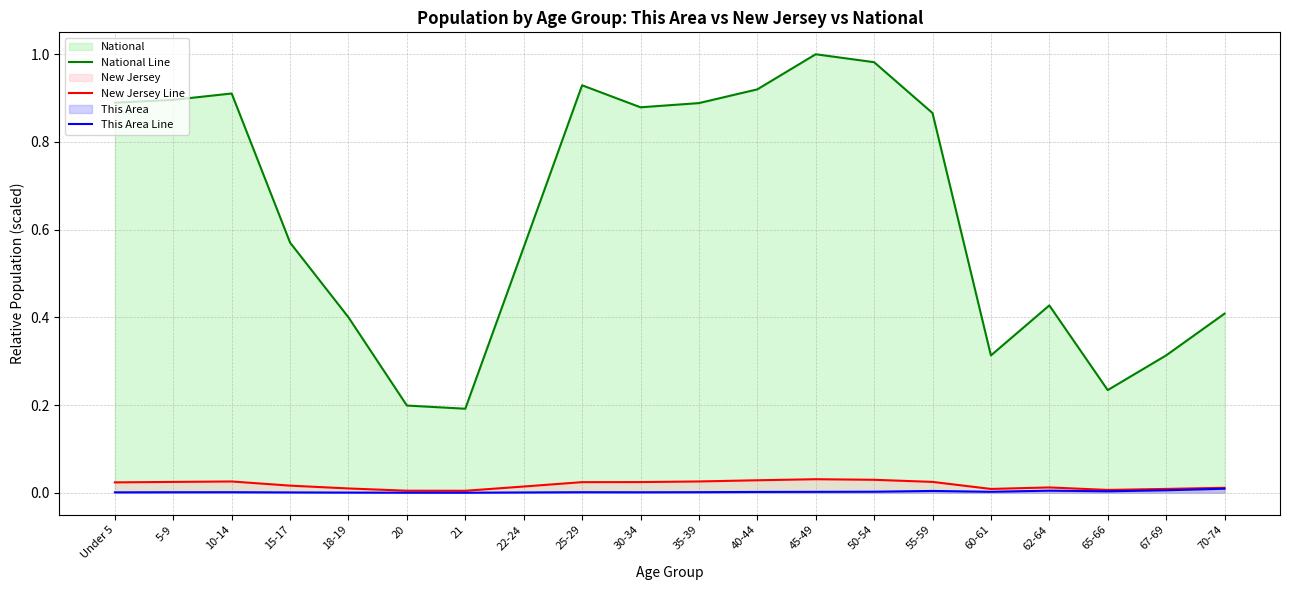

The value of New Jersey Line at 15-17 is 0.0. True or false?

False